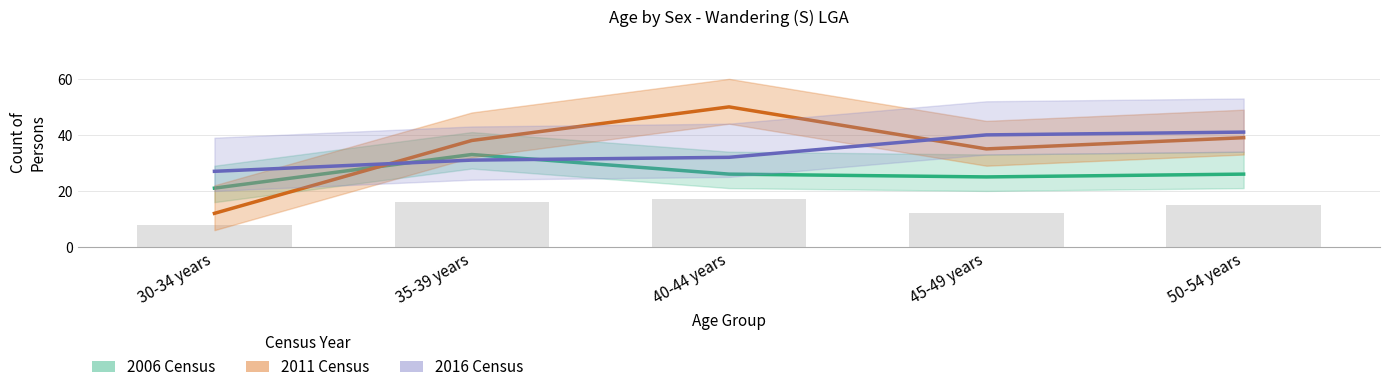

What is the difference between the maximum and minimum values in the 2016 Census (Persons) series?

14